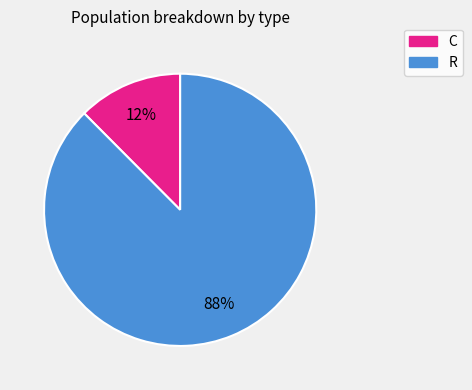

Is it true that R is 94% of the pie?

False